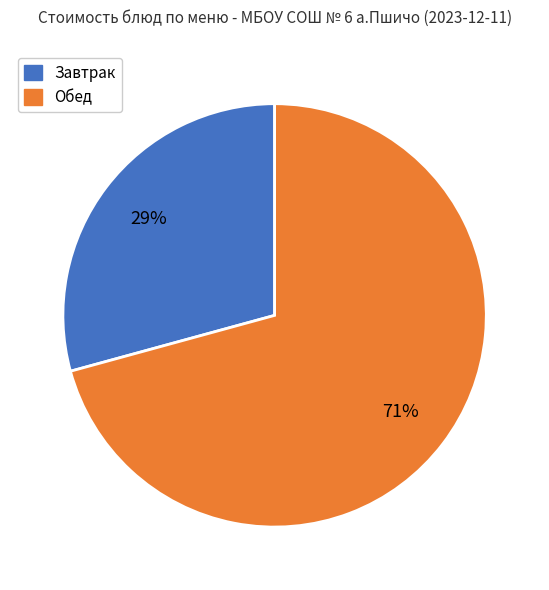

Is there a majority slice in this chart?

Yes